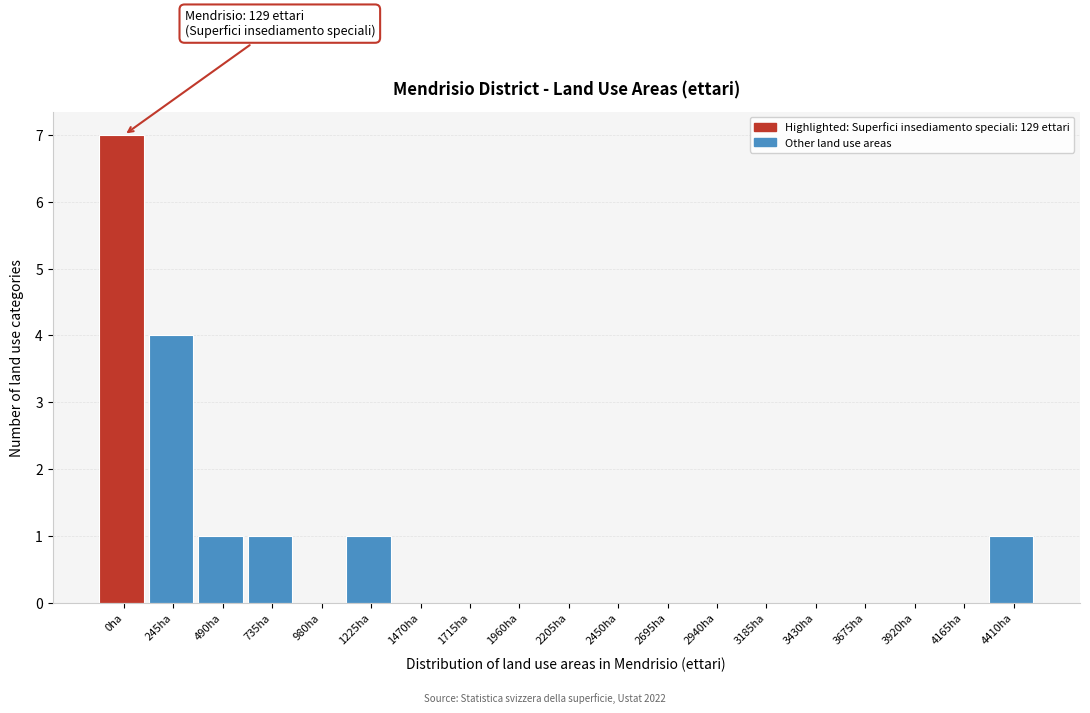

Reading left to right, transcribe all the data shown in this chart.

0ha=7	245ha=4	490ha=1	735ha=1	980ha=0	1225ha=1	1470ha=0	1715ha=0	1960ha=0	2205ha=0	2450ha=0	2695ha=0	2940ha=0	3185ha=0	3430ha=0	3675ha=0	3920ha=0	4165ha=0	4410ha=1